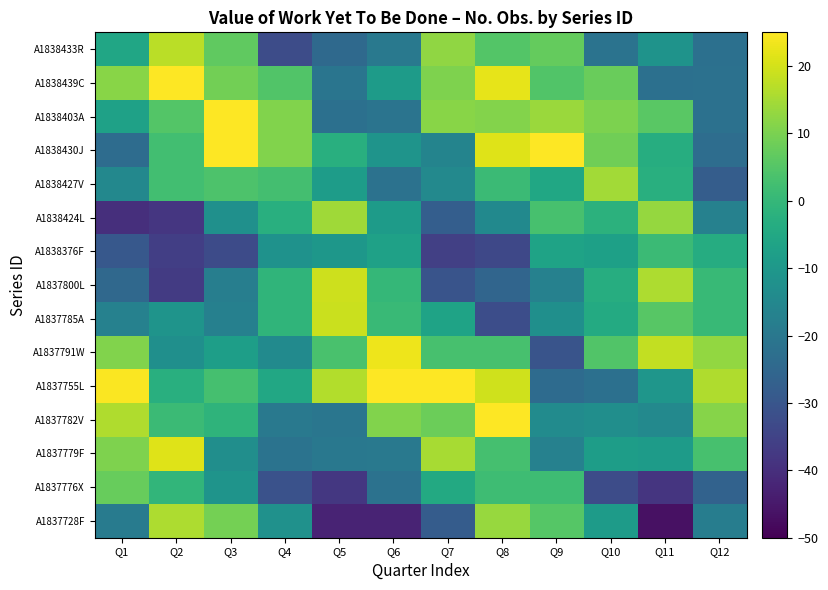

Which has a higher value, Q2 or Q4?

Q2